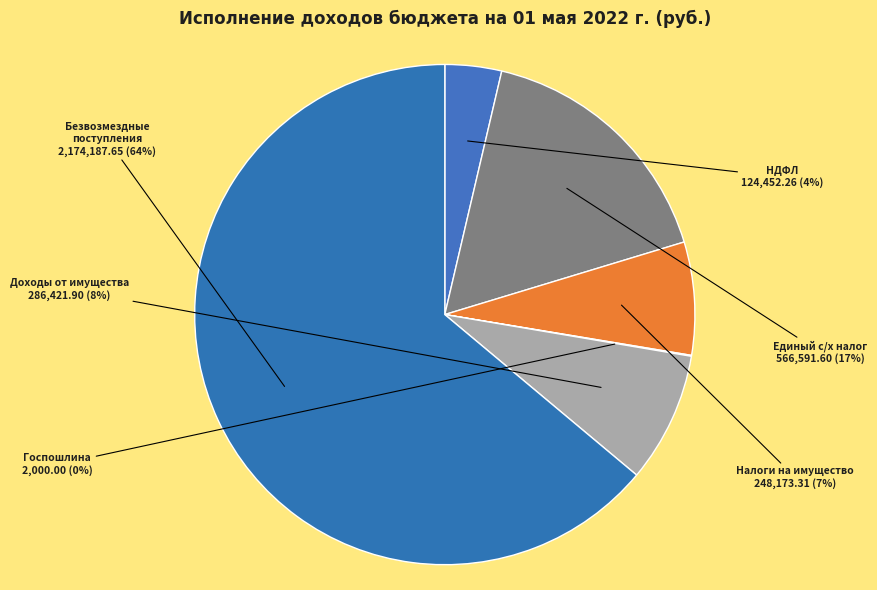

Which has a higher value, Безвозмездные поступления or Единый с/х налог?

Безвозмездные поступления